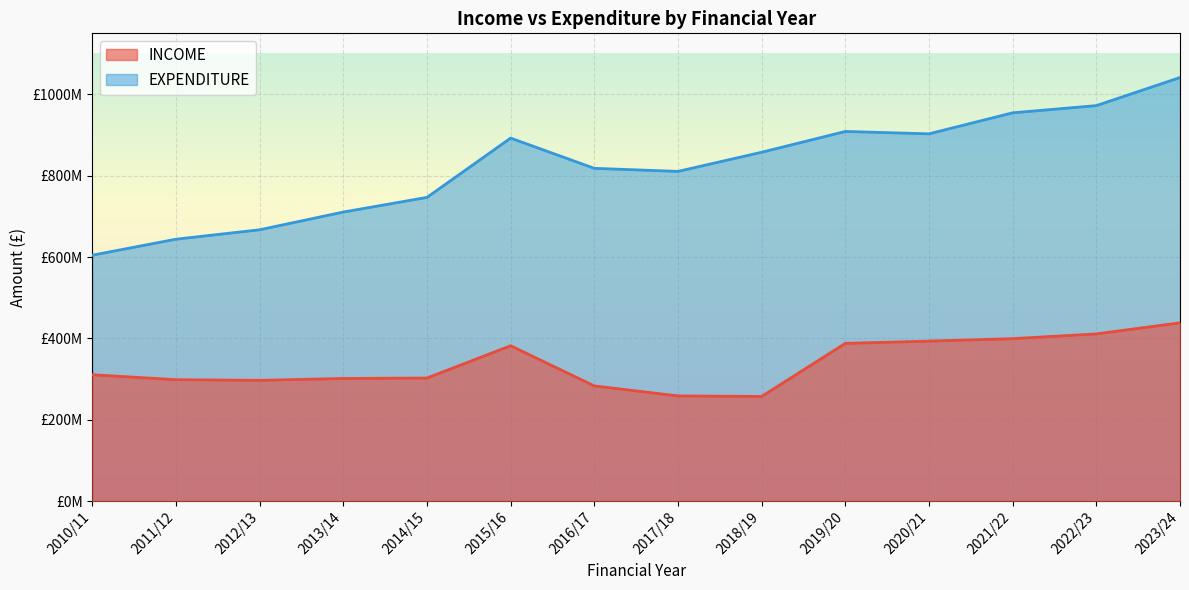

The EXPENDITURE series shows 818080455.3 at 2016/17. True or false?

True